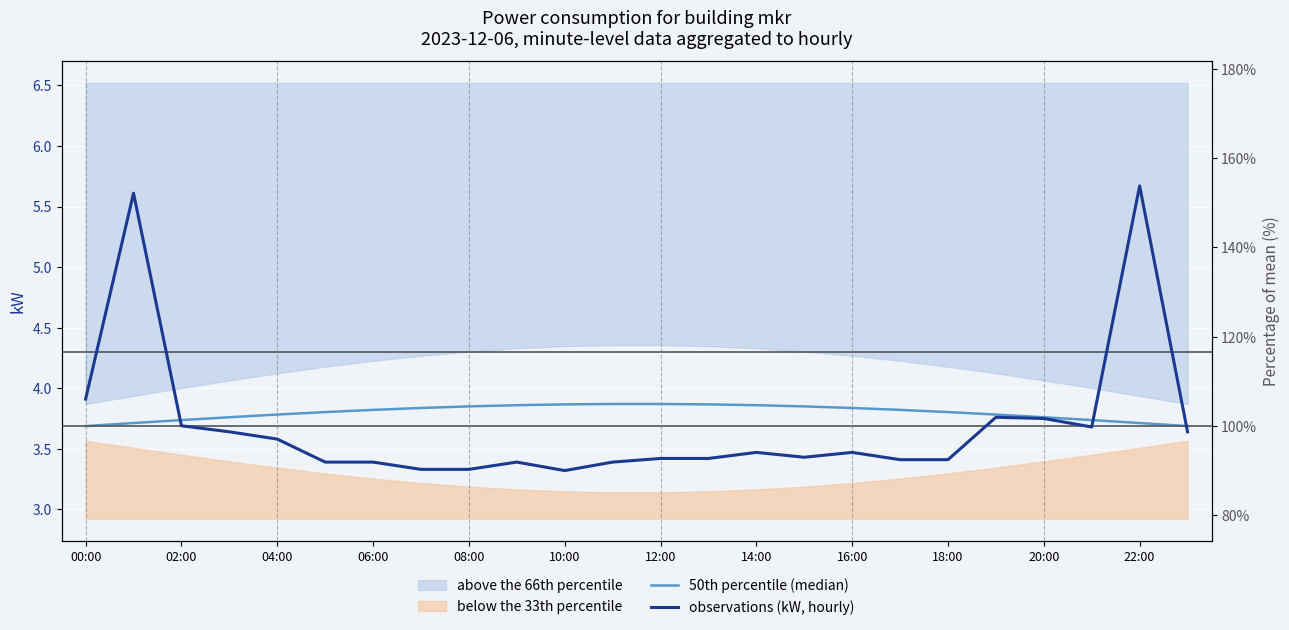

What is the minimum value shown in the chart?

3.3